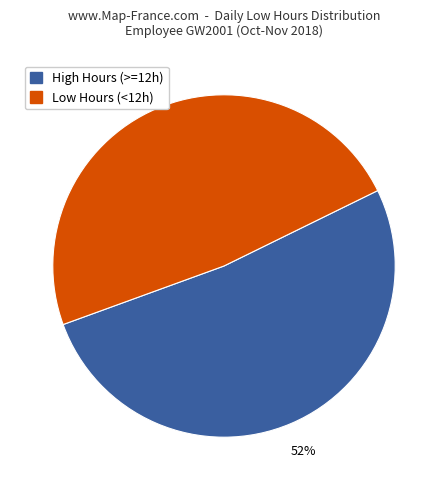

Is there any slice that represents more than half of the pie?

Yes